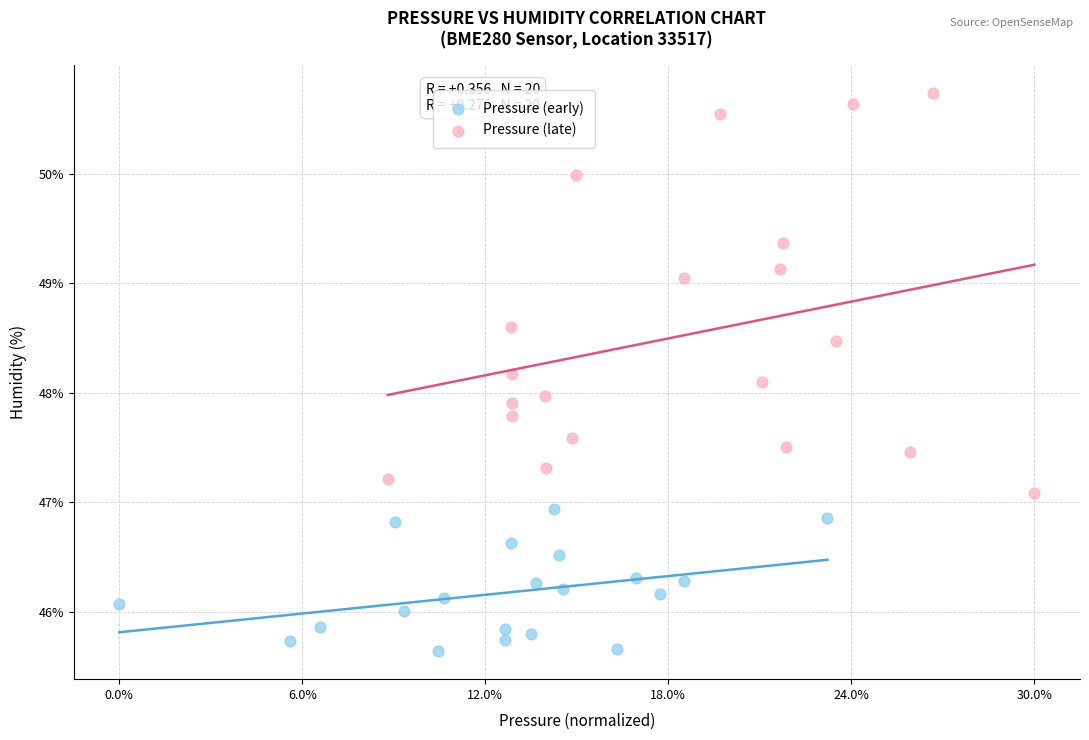

Which series has the largest Y range (max minus min)?

Pressure (late)